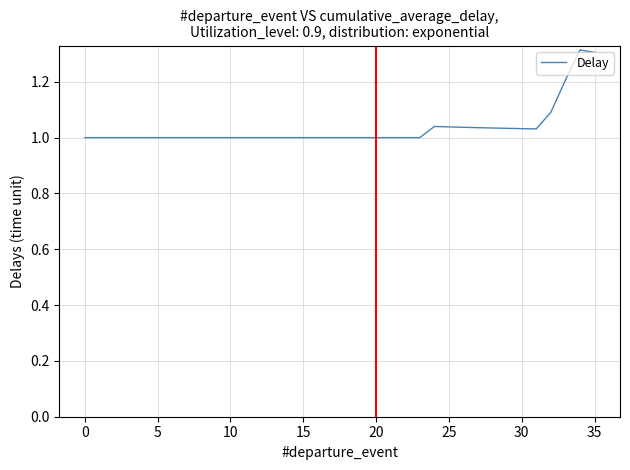

How many lines are shown in the chart?

1